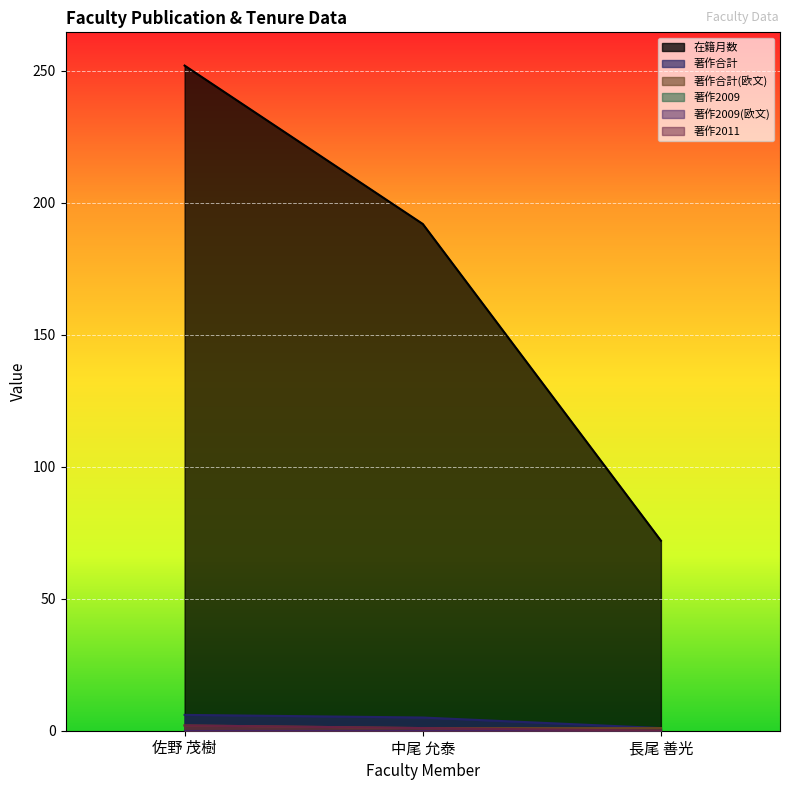

How many 在籍月数 values are between 72 and 252?

3